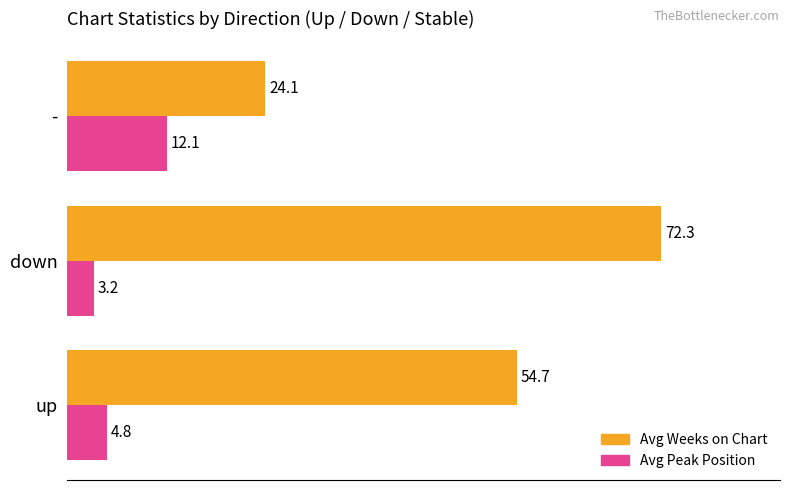

What is the maximum value shown in the chart?

72.3